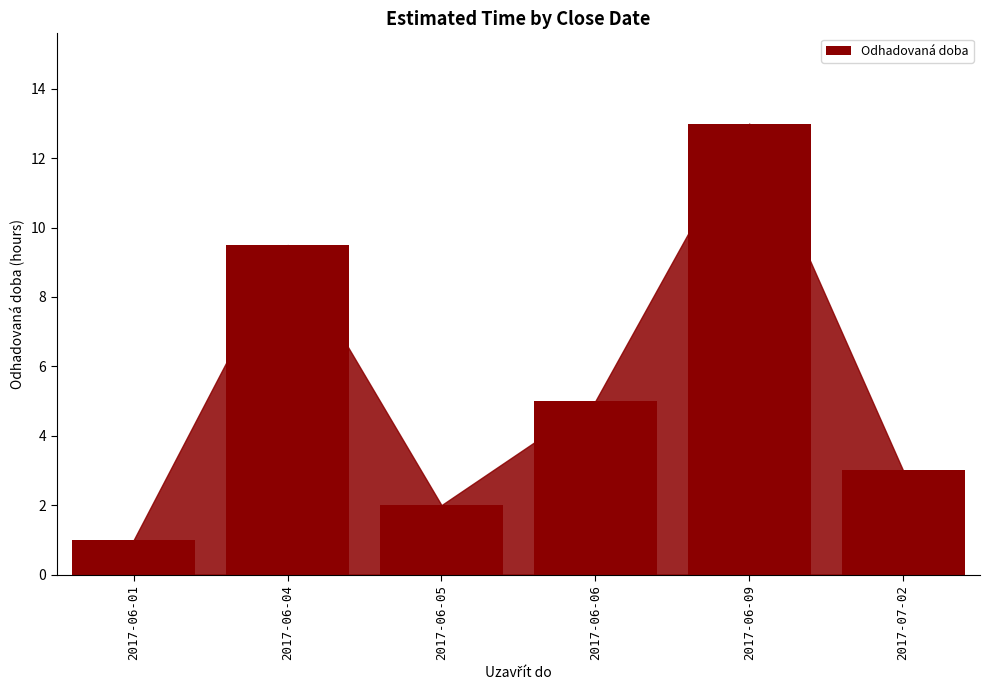

At which label does the data first exceed 5?

2017-06-04